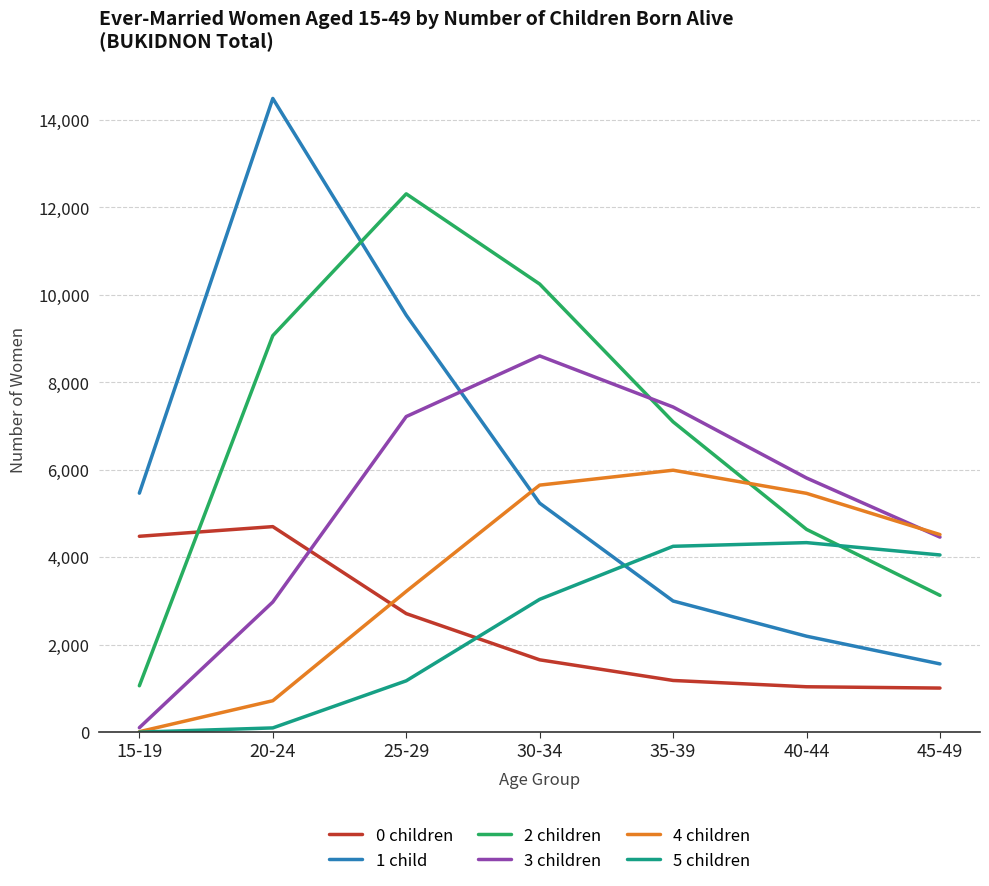

True or false: 1 child has a value of 1231 at 15-19.

False